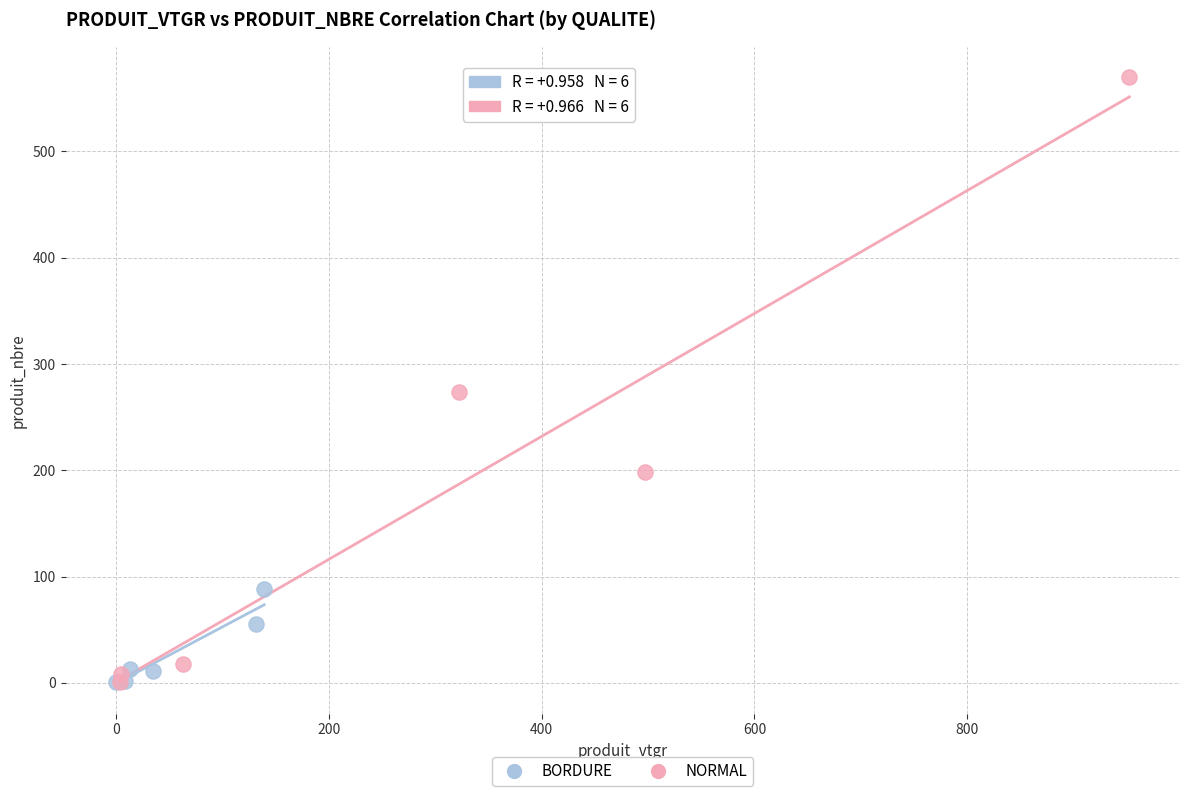

What are all the series names shown in the legend?

BORDURE, NORMAL